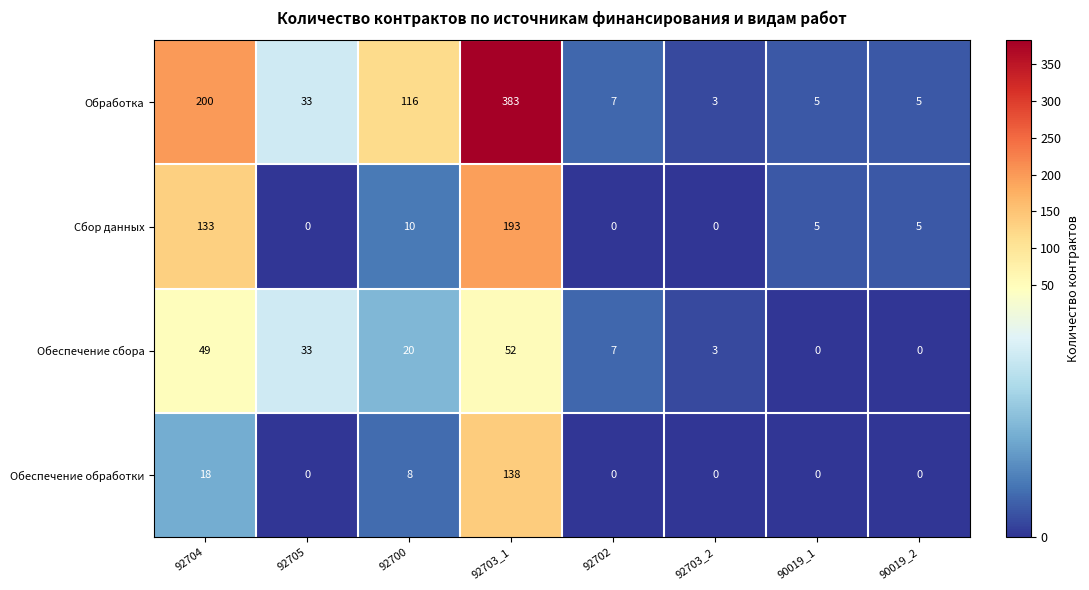

At which label does Сбор данных reach its peak?

92703_1